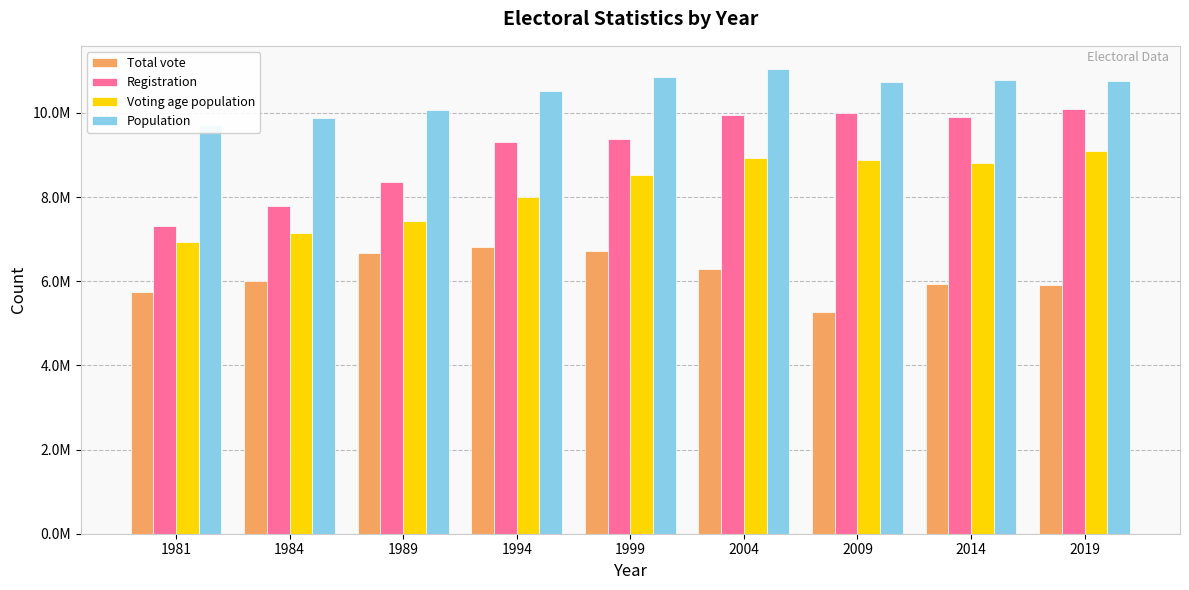

Which category has the highest value in the Registration series?

2019